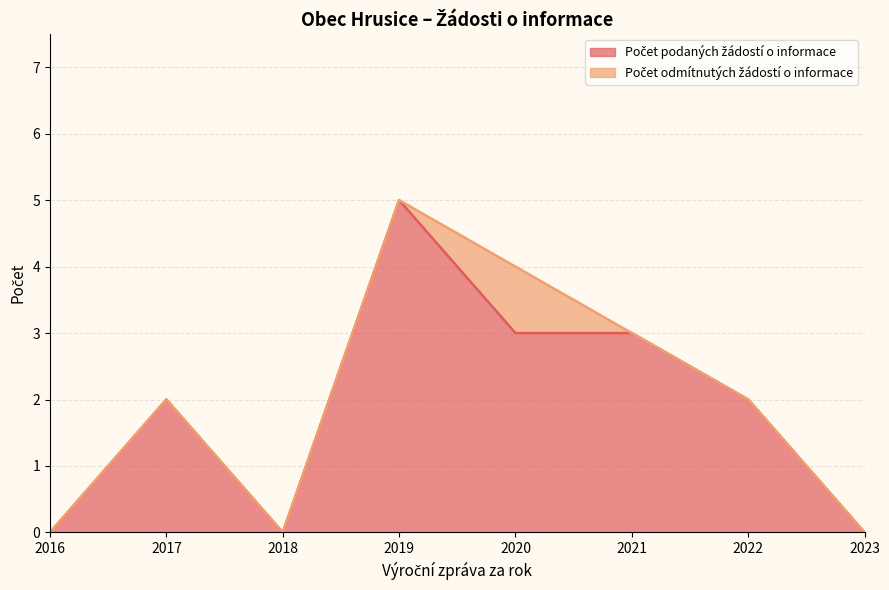

Which series changed the most between 2016 and 2019?

Počet podaných žádostí o informace